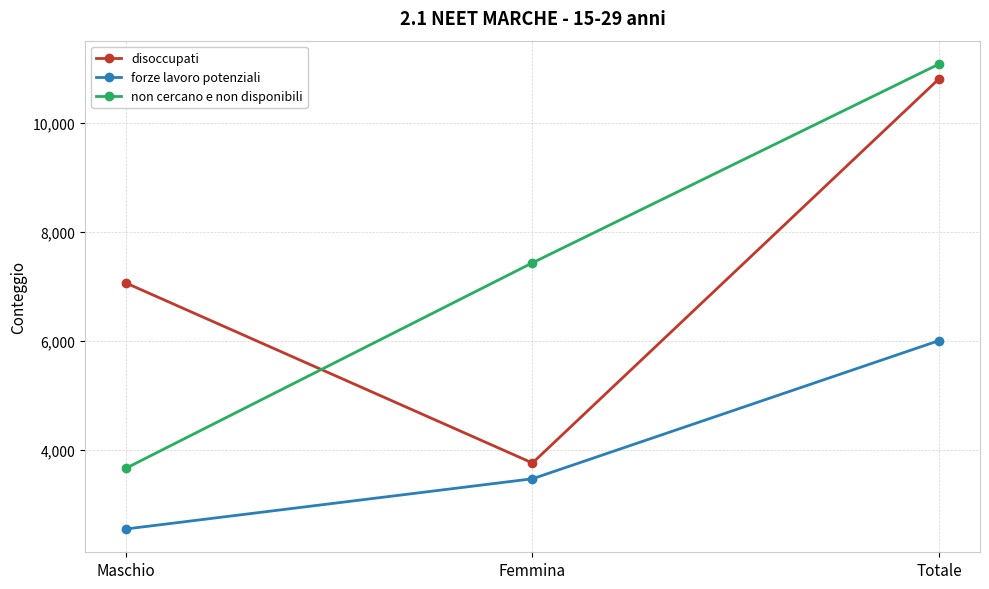

Which series has the largest range (max minus min)?

non cercano e non disponibili